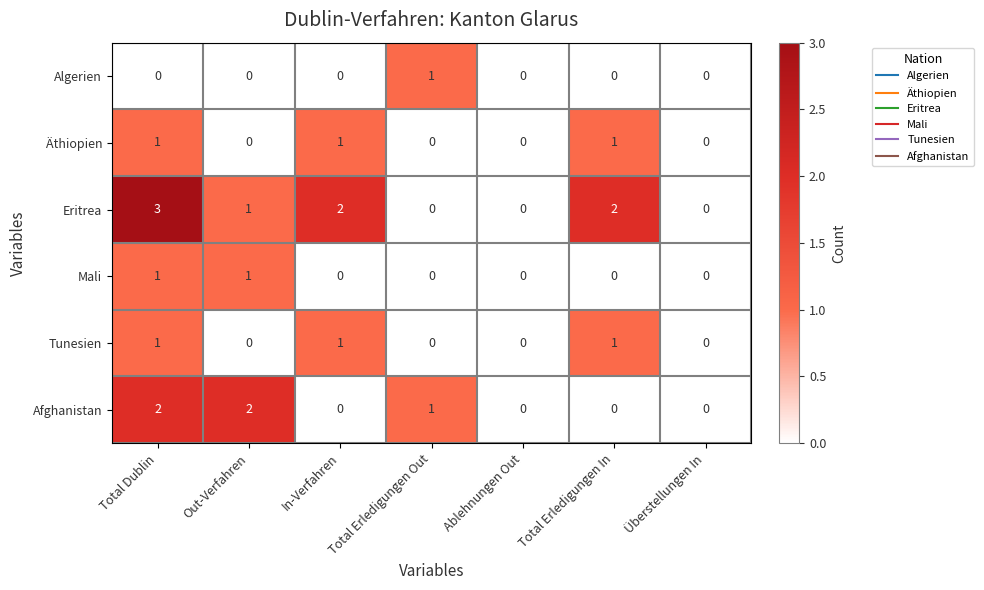

What is the difference between the maximum and minimum values in the Eritrea series?

3